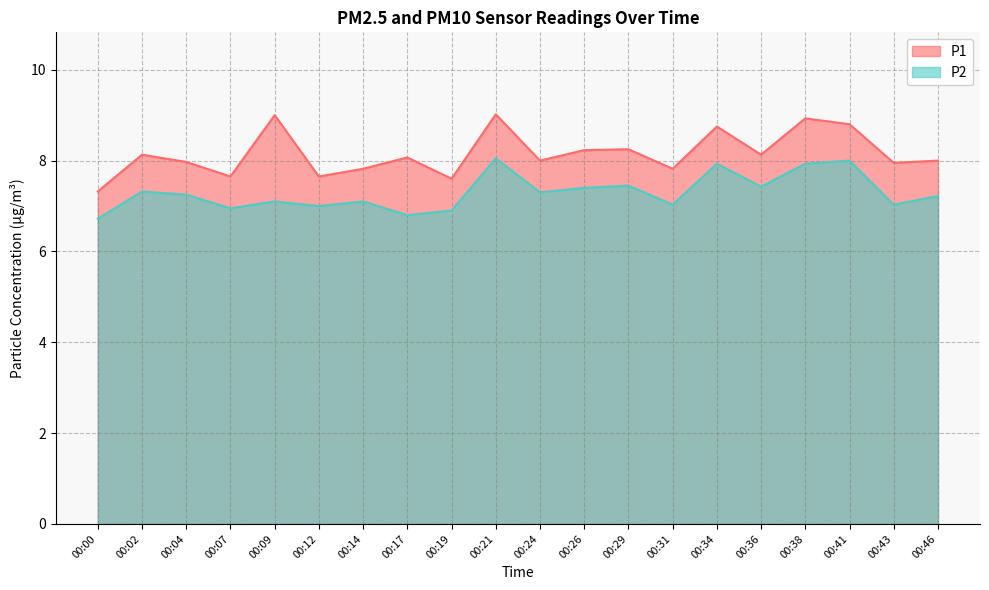

Rank the series at 00:26 from lowest to highest value.

P2, P1